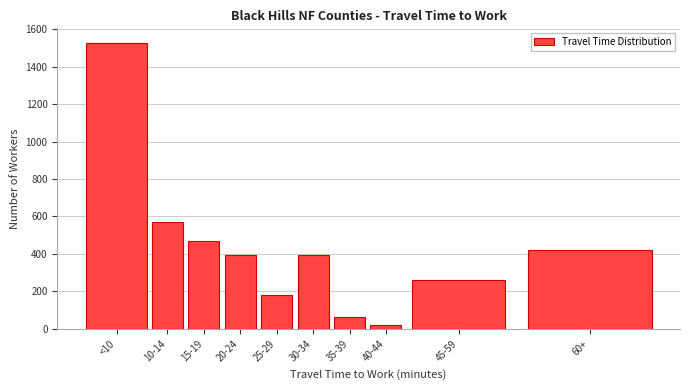

What is the sum of all values?

4297